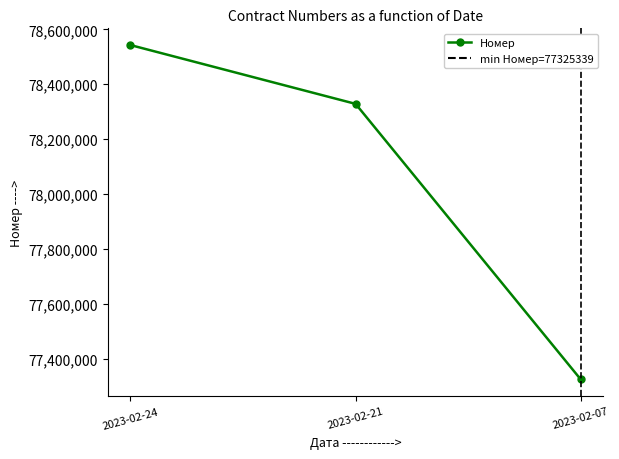

The chart shows a value of 78328681 at 2023-02-21. True or false?

True